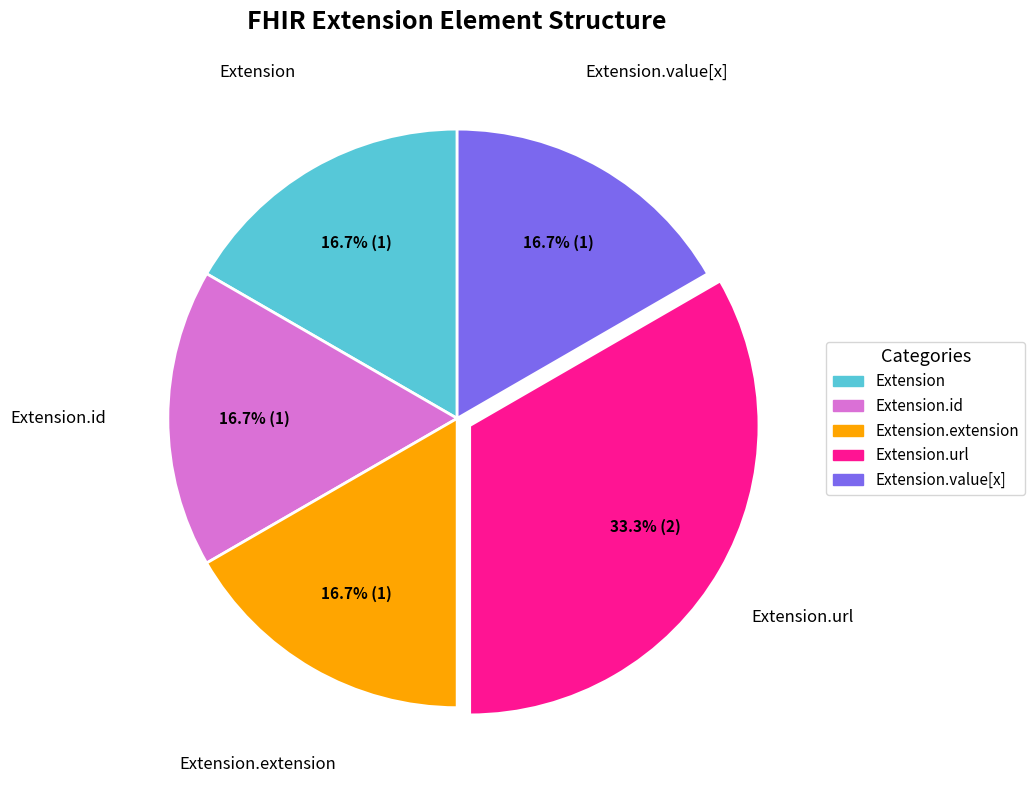

What is the largest slice in the pie chart?

Extension.url